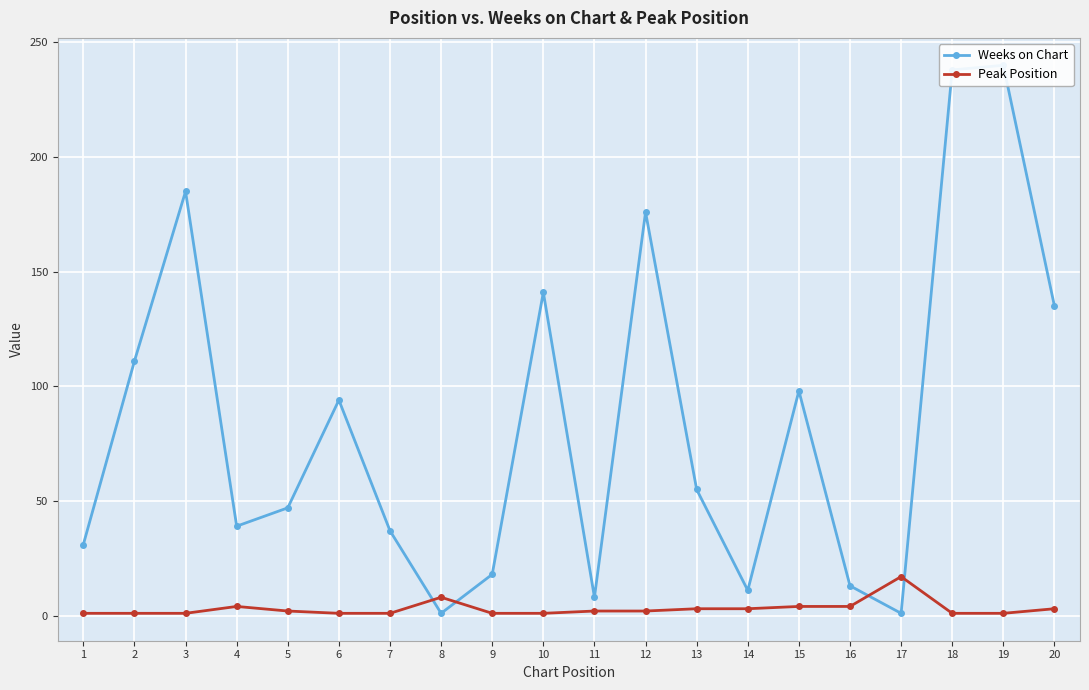

Is the value of Weeks on Chart at 19 greater than the value of Peak Position at 3?

Yes